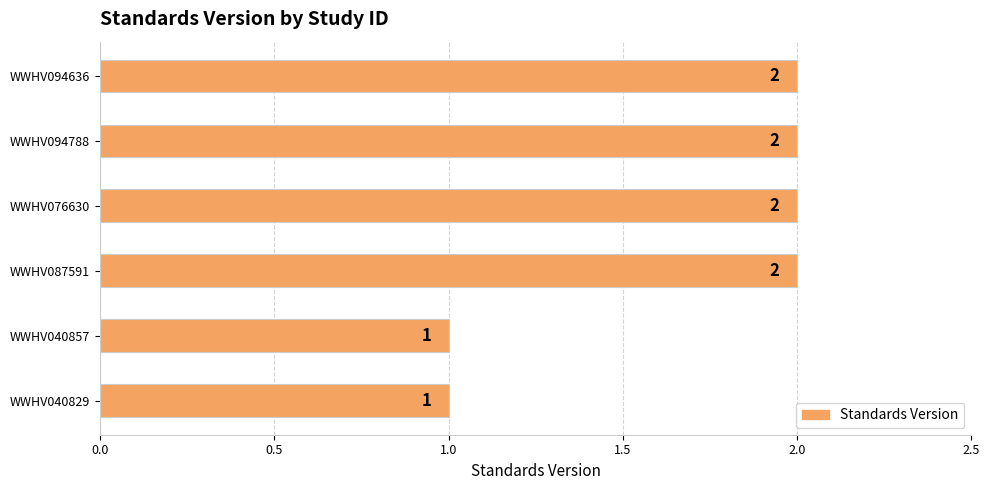

What is the smallest value displayed?

1